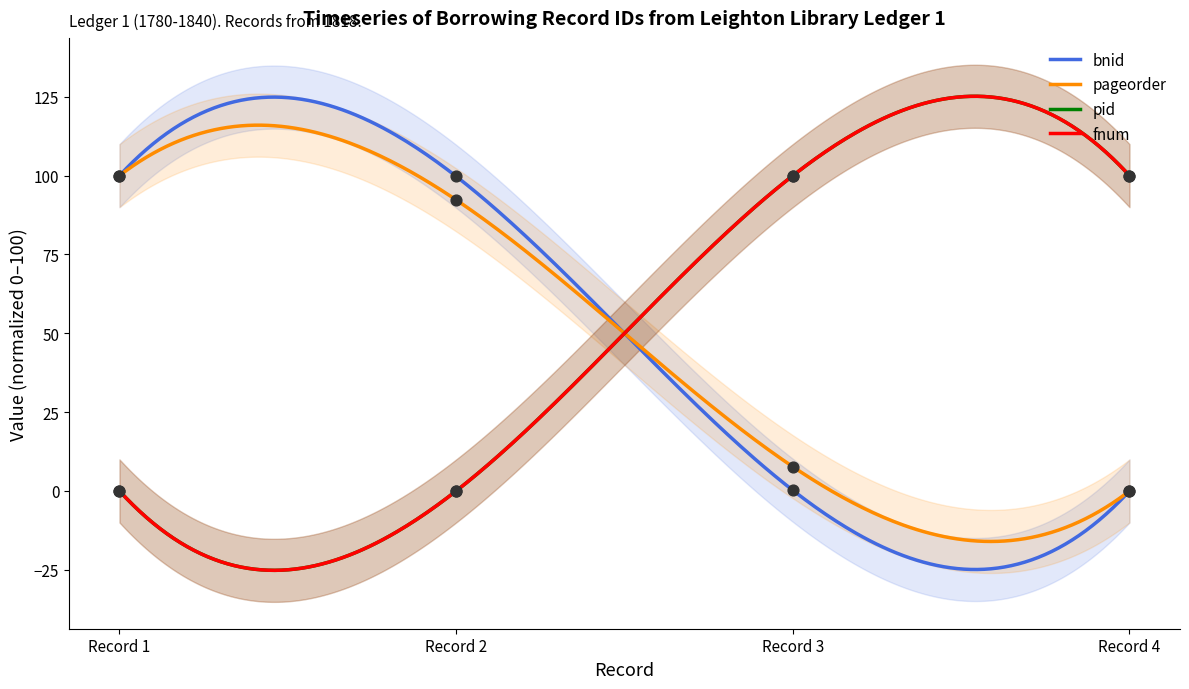

Which series has the largest total across all categories?

bnid